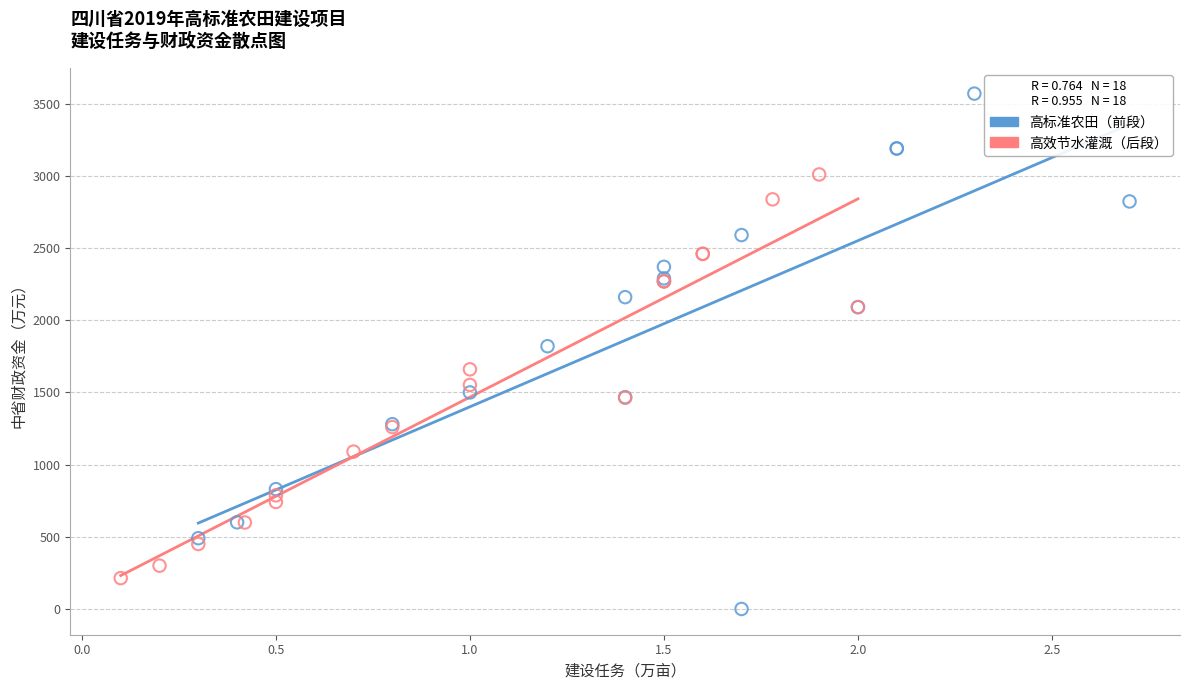

What are all the series names shown in the legend?

高标准农田（前段）, 高效节水灌溉（后段）